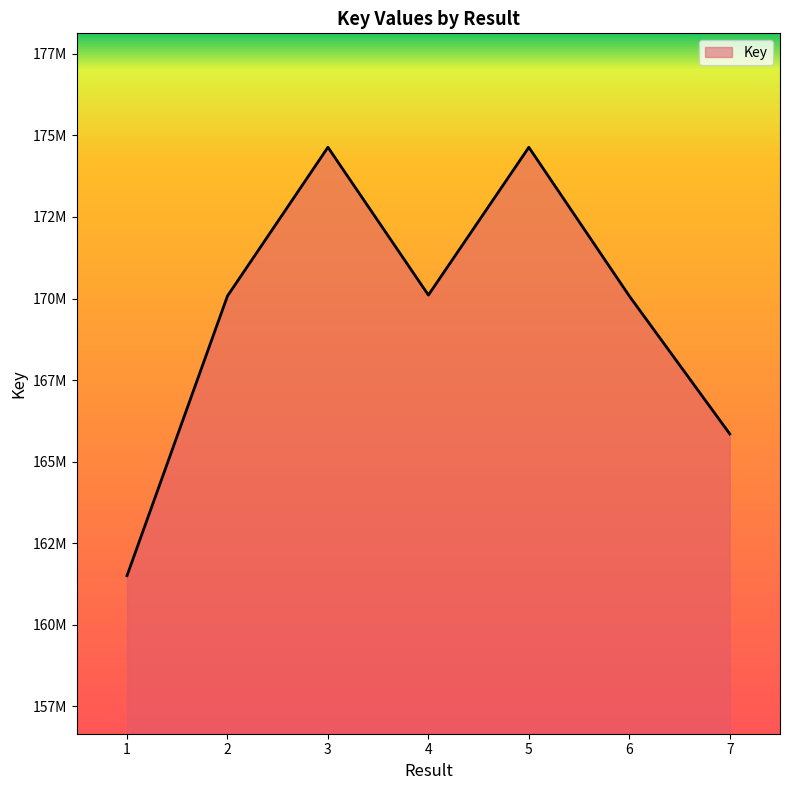

Is this an area chart (filled region under the line)?

Yes